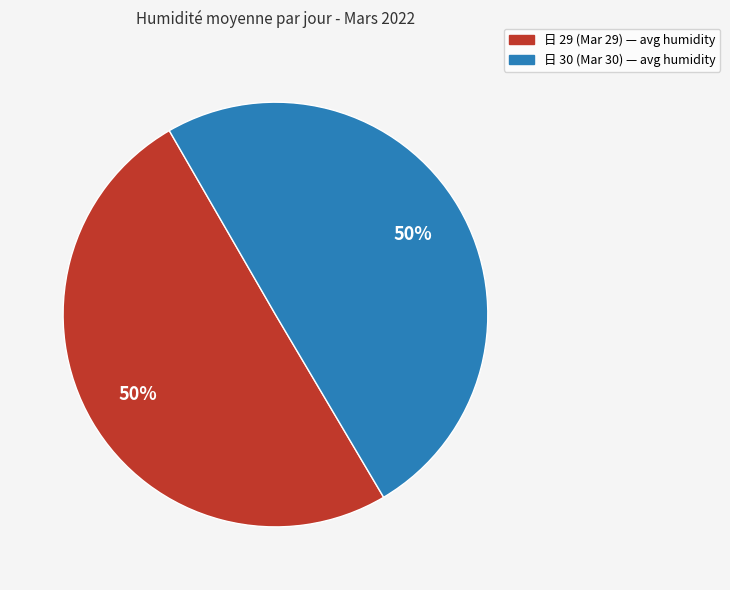

To the nearest percent, what is the average slice percentage?

50%